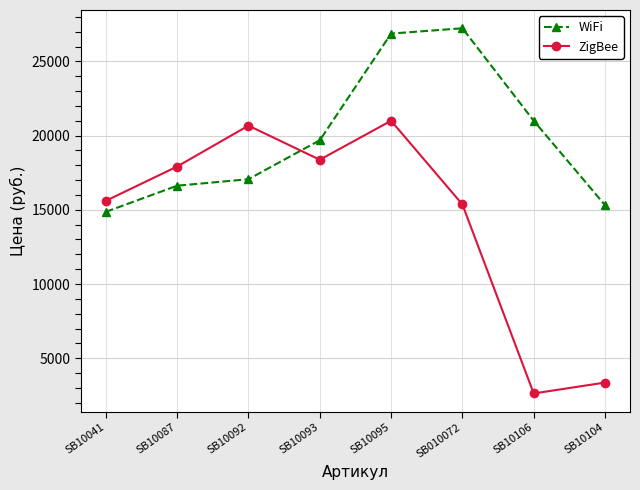

What is the sum of the ZigBee values at SB10095 and SB10093?

39375.0